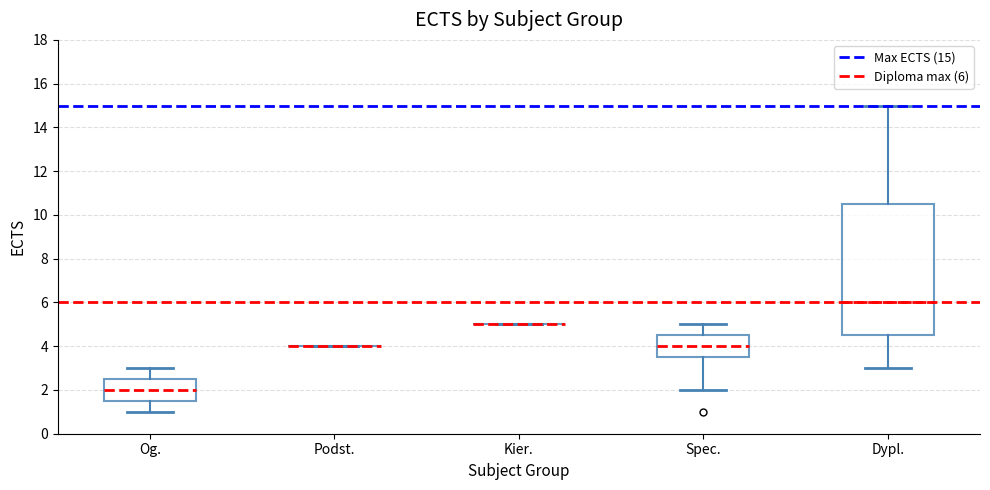

Reading left to right, read every box against the y-axis: the position of its median line, the range the box covers, and the ends of its whiskers. The values are not printed on the chart, so give them approximately, as read against the axis.

Og.: median 2.0, box 1.6 to 2.6, whiskers 1.0 to 3.0
Podst.: box collapsed to a line at 4.0, whiskers 4.0 to 4.0
Kier.: box collapsed to a line at 5.0, whiskers 5.0 to 5.0
Spec.: median 4.0, box 3.6 to 4.6, whiskers 2.0 to 5.0
Dypl.: median 6.0, box 4.6 to 10.6, whiskers 3.0 to 15.0